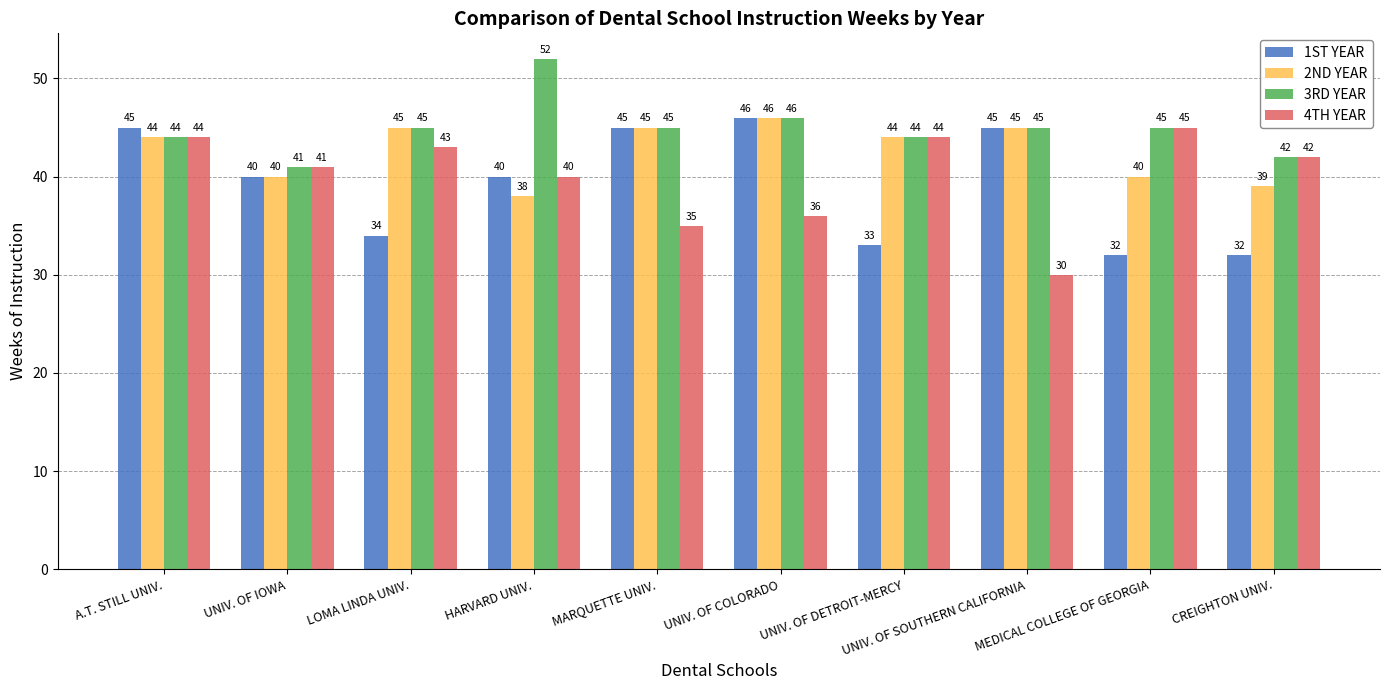

True or false: 3RD YEAR has a value of 69 at MEDICAL COLLEGE OF GEORGIA.

False